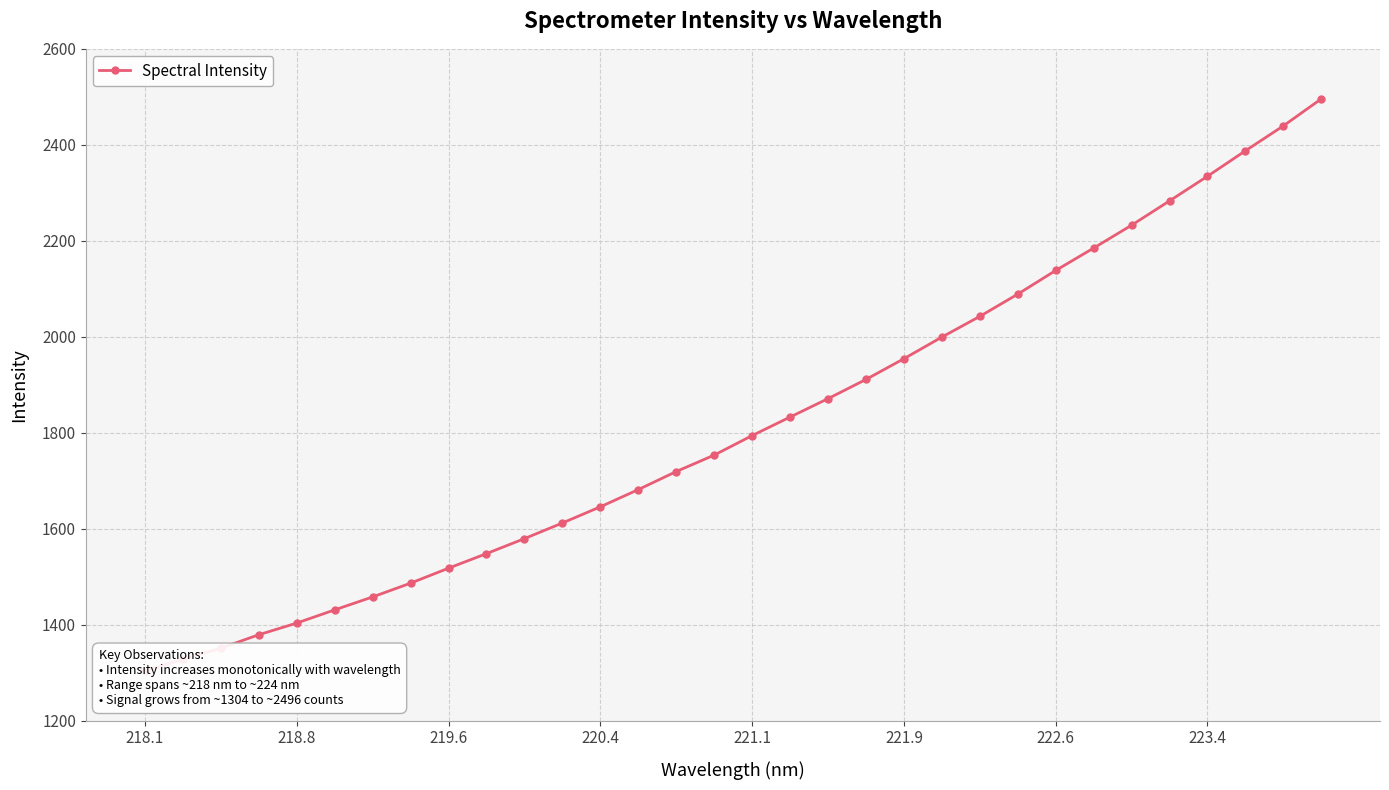

What is the value of the 3rd point from the left?

1350.9